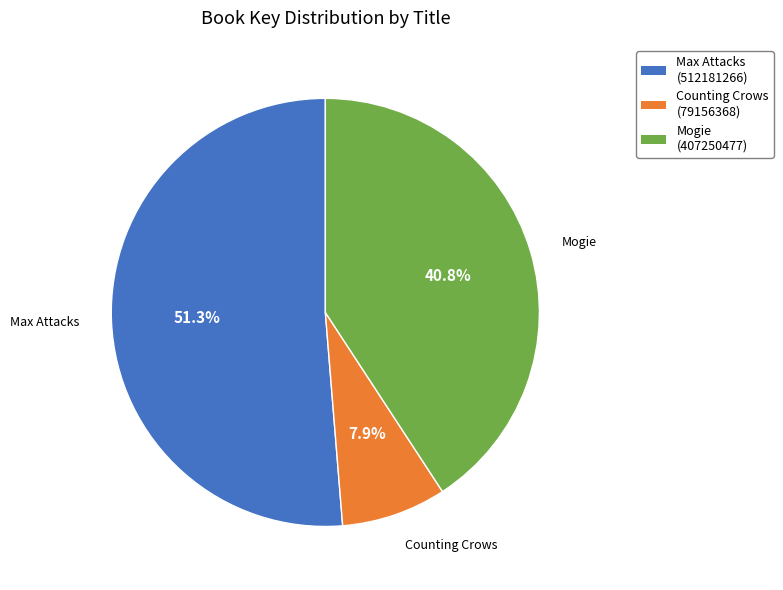

Combined, do Counting Crows and Mogie account for over 50%?

No